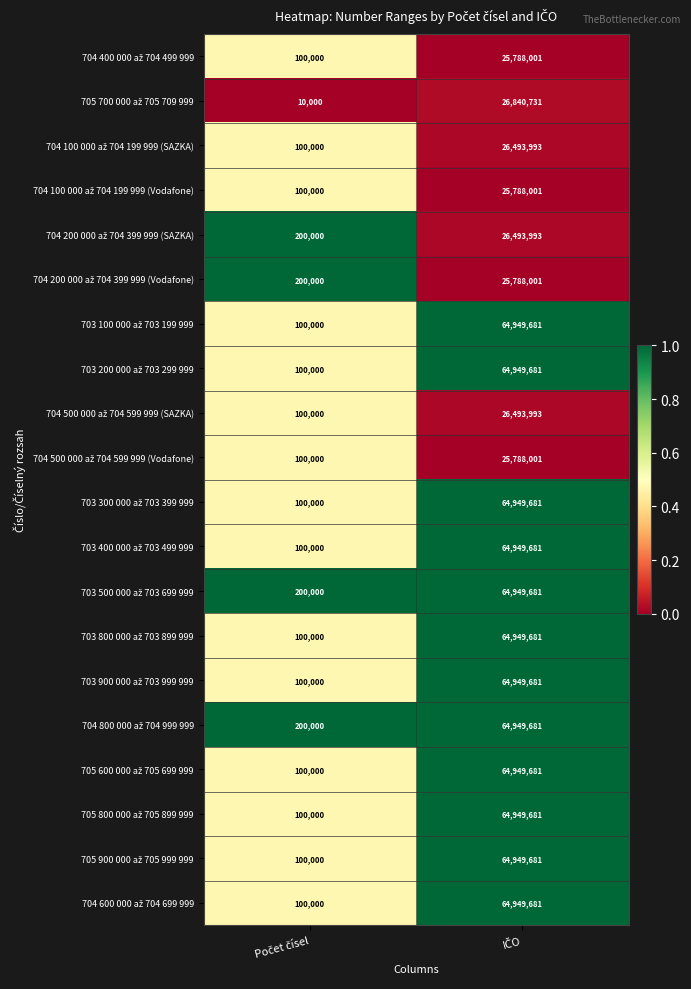

What is the minimum value shown in the chart?

10000